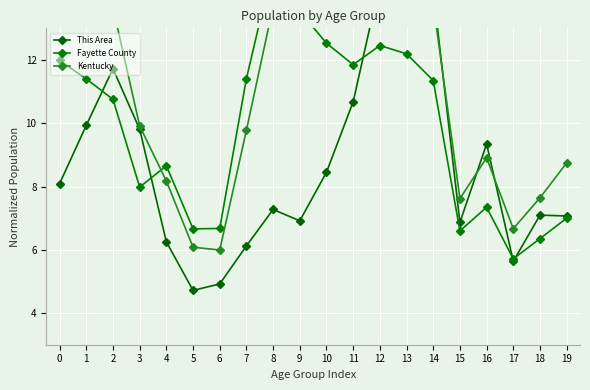

Is it true that Fayette County equals 20.6 at 11?

False